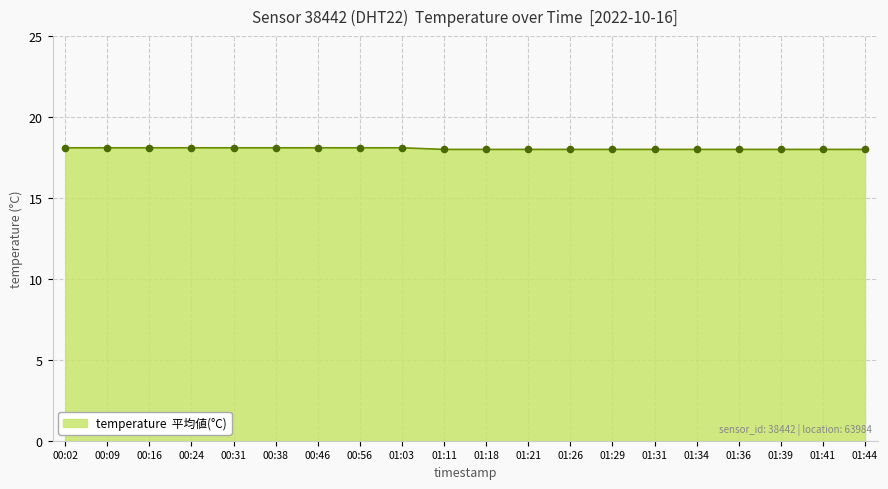

What is the ratio of the value at 00:38 to the value at 01:31?

1.0